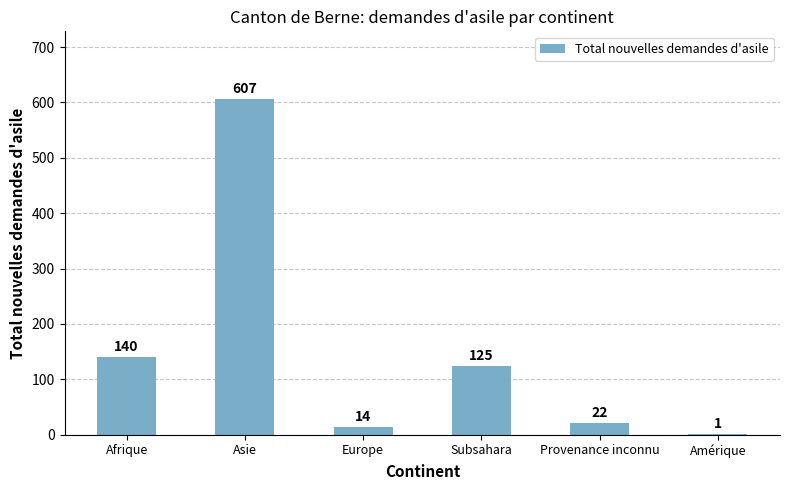

What is the ratio of the value at Asie to the value at Subsahara?

4.9